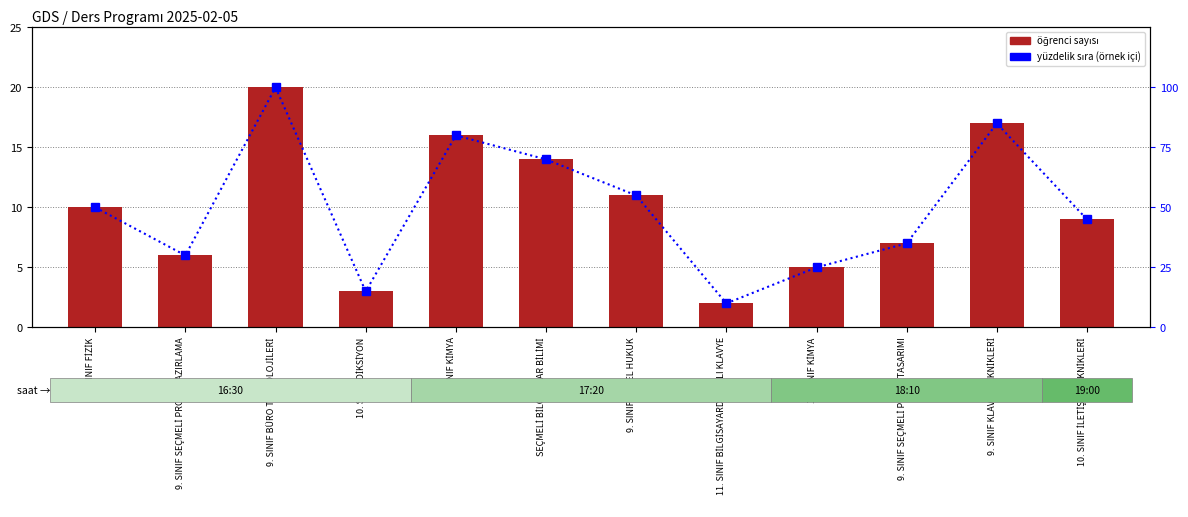

What is the total value across all series at 9. SINIF SEÇMELİ PROJE HAZIRLAMA?

36.0